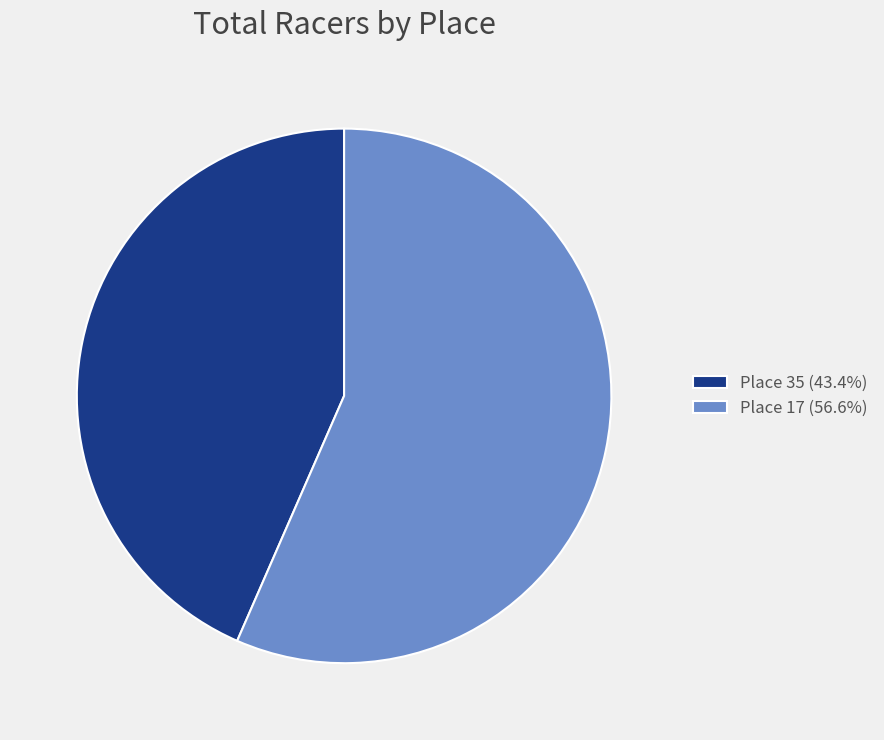

What is the largest slice in the pie chart?

Place 17